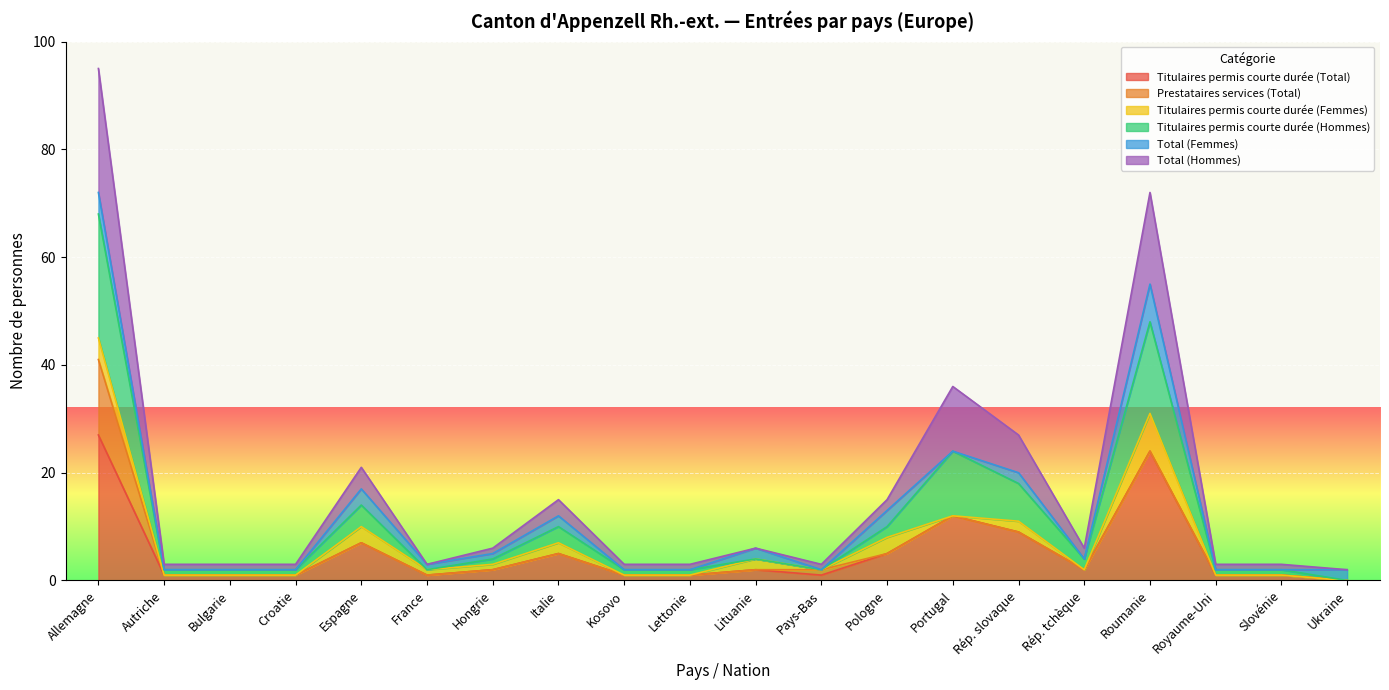

True or false: Titulaires permis courte durée (Total) has a value of 40 at Allemagne.

False